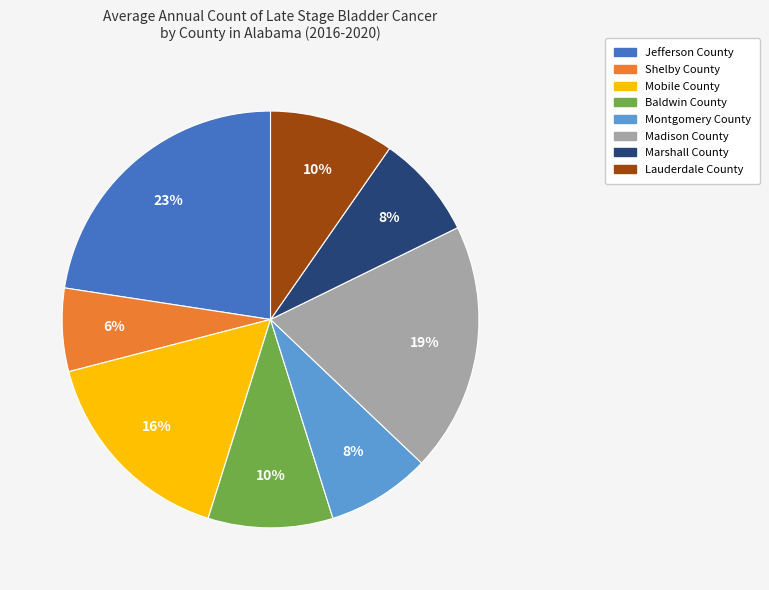

What percentage is the Mobile County slice, to the nearest percent?

16%